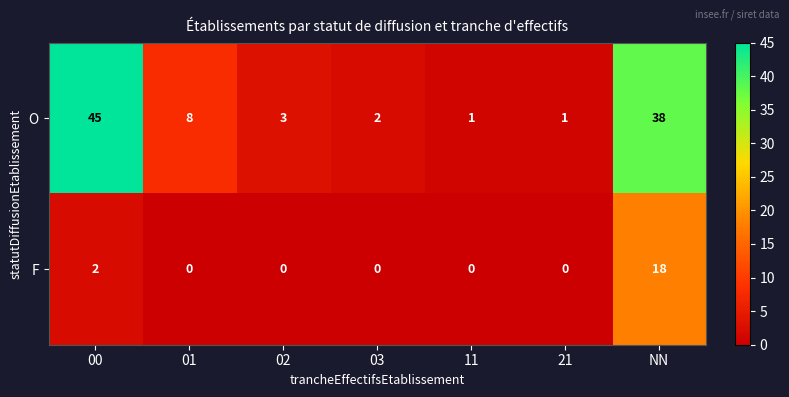

What is the difference between the F values at 11 and NN?

18